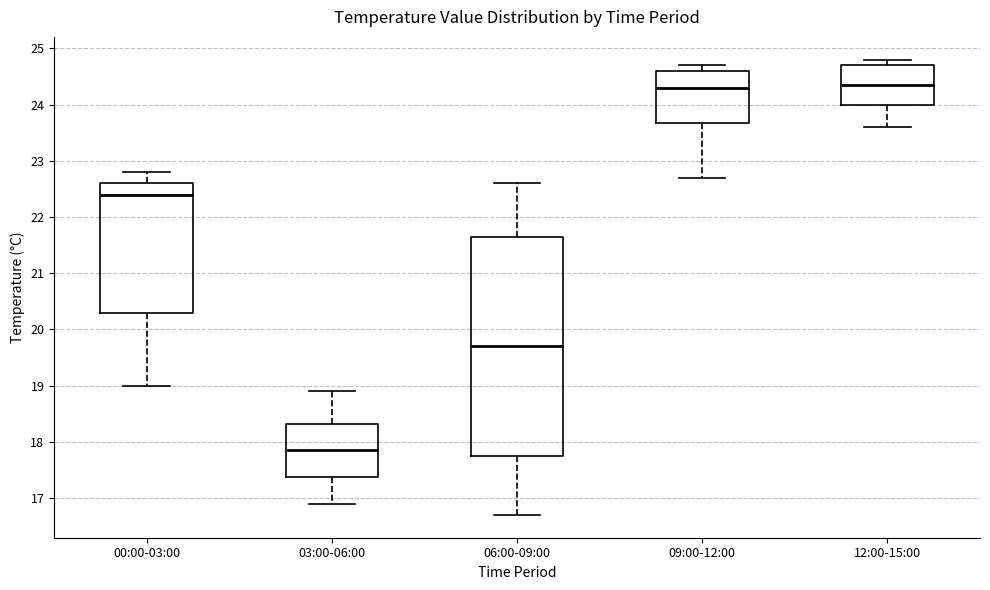

Reading left to right, read every box against the y-axis: the position of its median line, the range the box covers, and the ends of its whiskers. The values are not printed on the chart, so give them approximately, as read against the axis.

00:00-03:00: median 22.4, box 20.3 to 22.6, whiskers 19.0 to 22.8
03:00-06:00: median 17.9, box 17.4 to 18.3, whiskers 16.9 to 18.9
06:00-09:00: median 19.7, box 17.8 to 21.7, whiskers 16.7 to 22.6
09:00-12:00: median 24.3, box 23.7 to 24.6, whiskers 22.7 to 24.7
12:00-15:00: median 24.4, box 24.0 to 24.7, whiskers 23.6 to 24.8